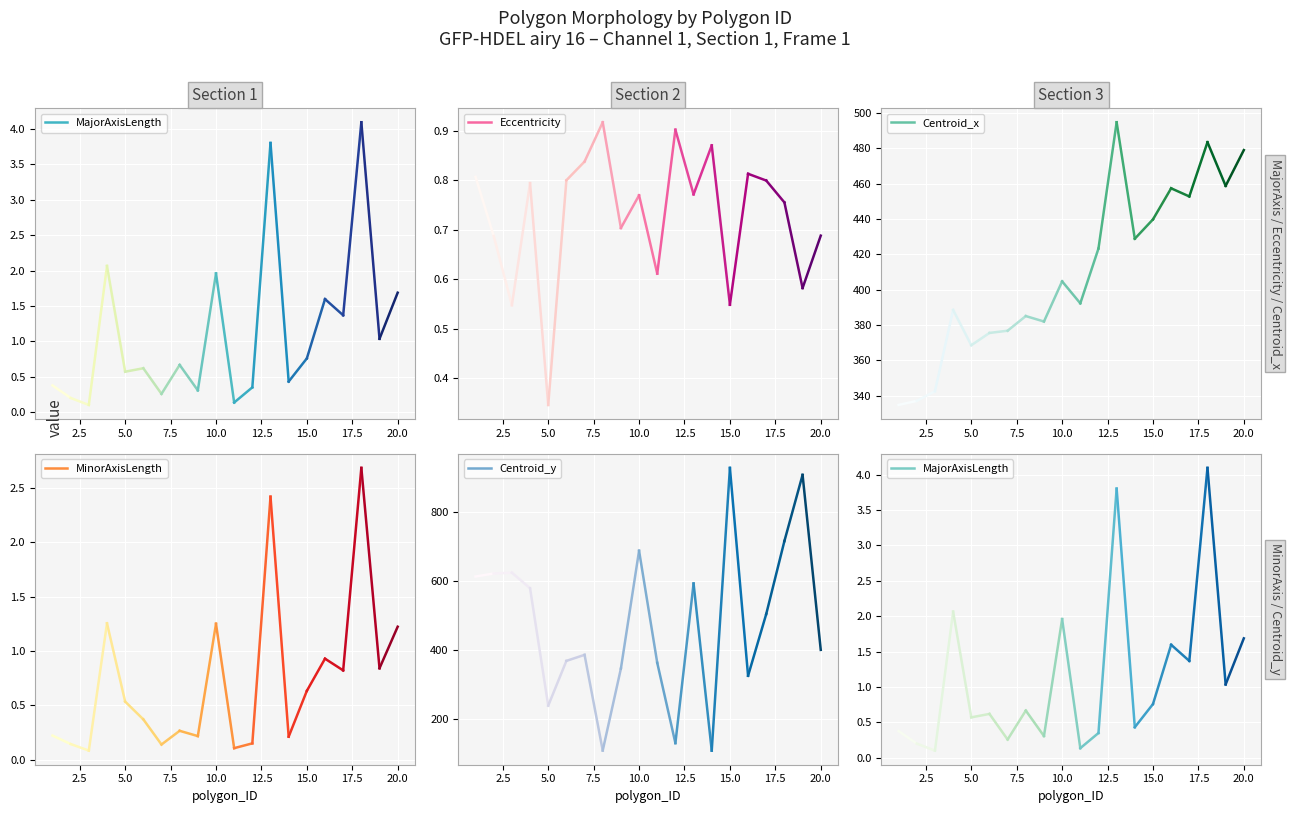

How many data points does each series have?

20